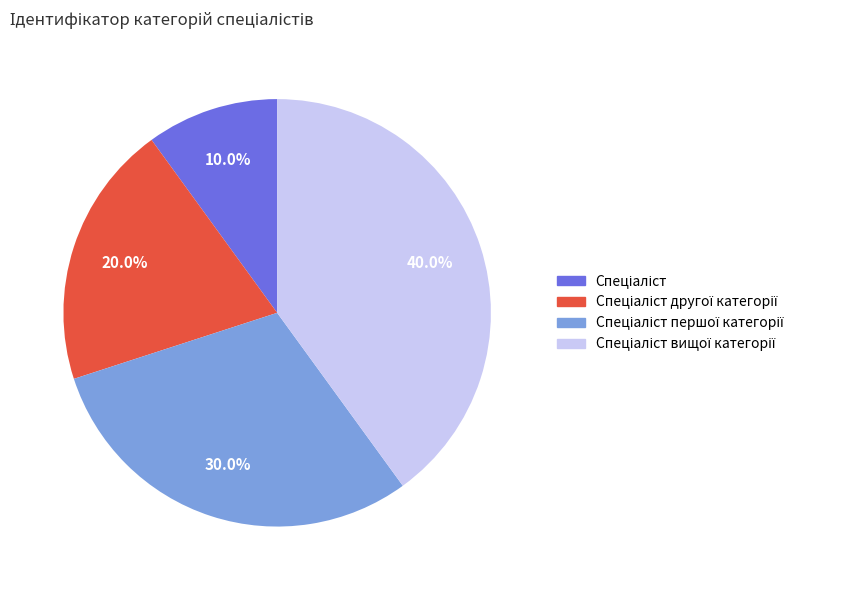

Is there a majority slice in this chart?

No